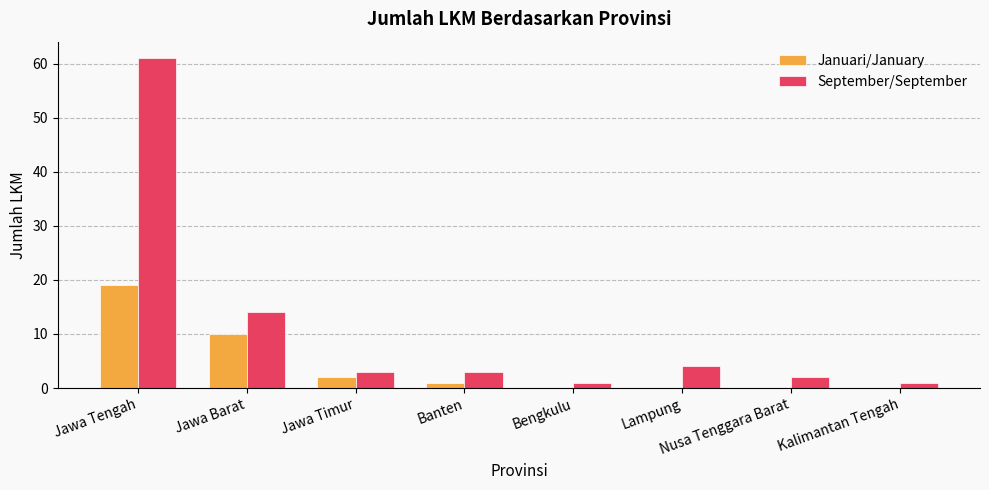

Reading left to right, transcribe all the data shown in this chart.

Januari/January: Jawa Tengah=19	Jawa Barat=10	Jawa Timur=2	Banten=1	Bengkulu=0	Lampung=0	Nusa Tenggara Barat=0	Kalimantan Tengah=0
September/September: Jawa Tengah=61	Jawa Barat=14	Jawa Timur=3	Banten=3	Bengkulu=1	Lampung=4	Nusa Tenggara Barat=2	Kalimantan Tengah=1